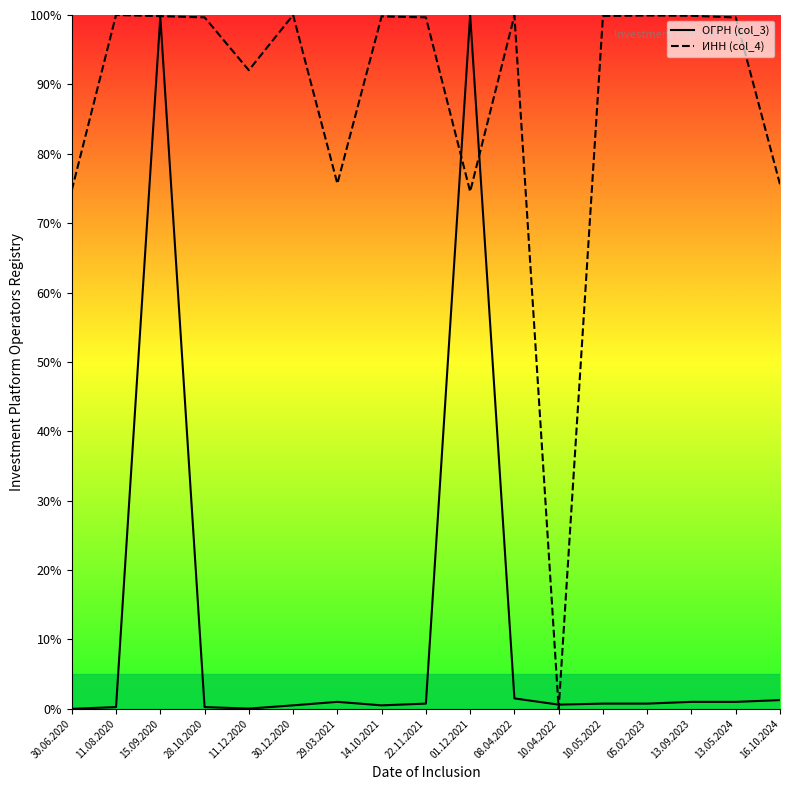

How many positive values does the ОГРН (col_3) series have?

16